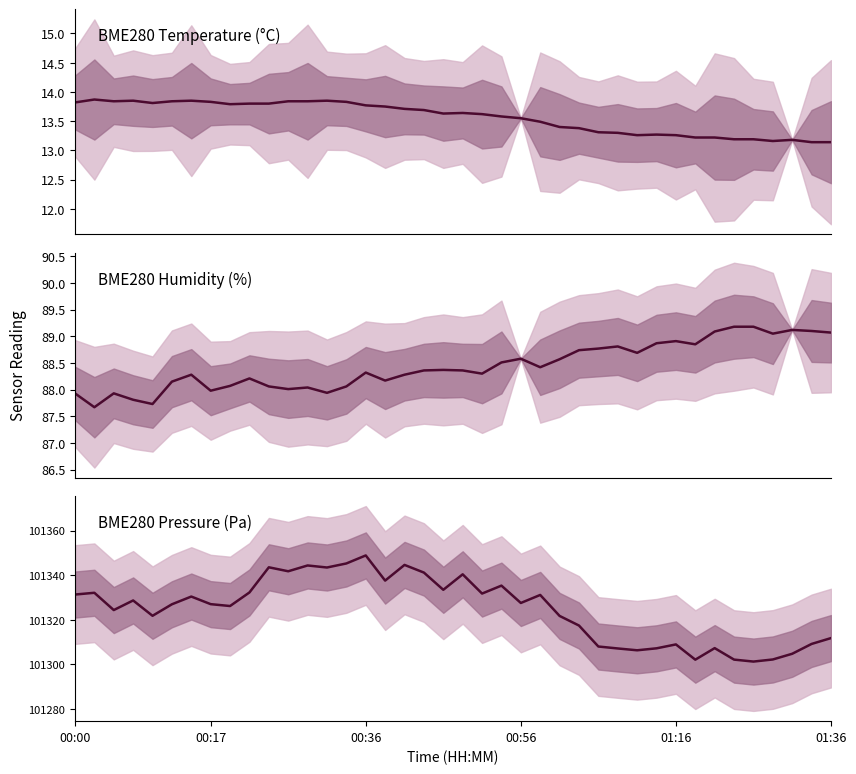

What is the maximum value for BME280_humidity?

89.2